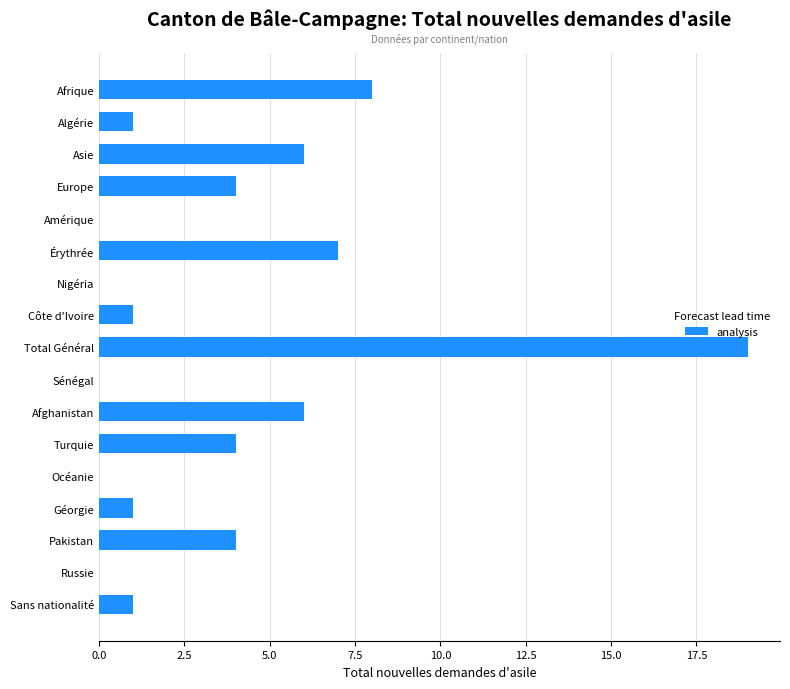

Reading top to bottom, list all the values displayed in this chart.

Afrique=8	Algérie=1	Asie=6	Europe=4	Amérique=0	Érythrée=7	Nigéria=0	Côte d'Ivoire=1	Total Général=19	Sénégal=0	Afghanistan=6	Turquie=4	Océanie=0	Géorgie=1	Pakistan=4	Russie=0	Sans nationalité=1